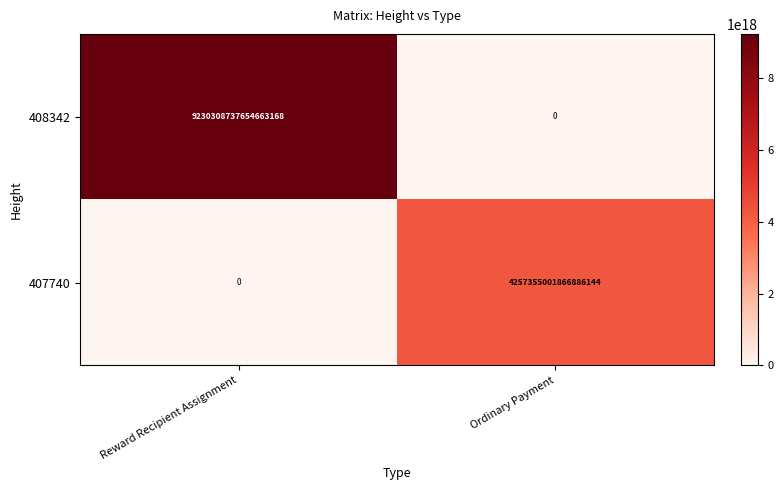

True or false: 408342 has a value of 0 at Ordinary Payment.

True